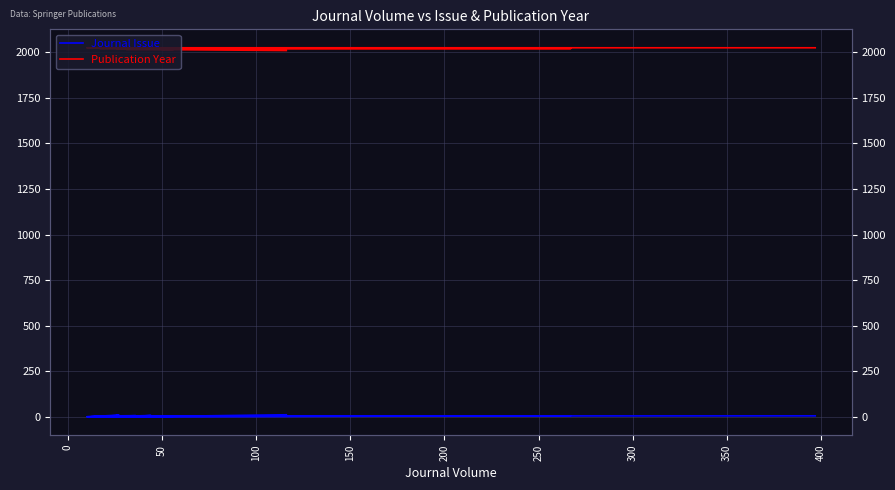

True or false: Journal Issue and Publication Year intersect in this chart.

False